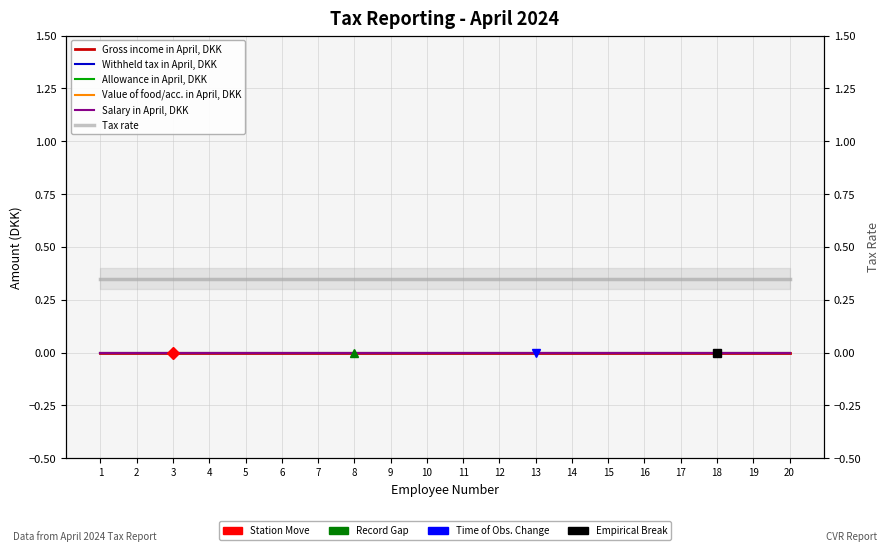

Where is Tax rate nearest to the value 0?

1